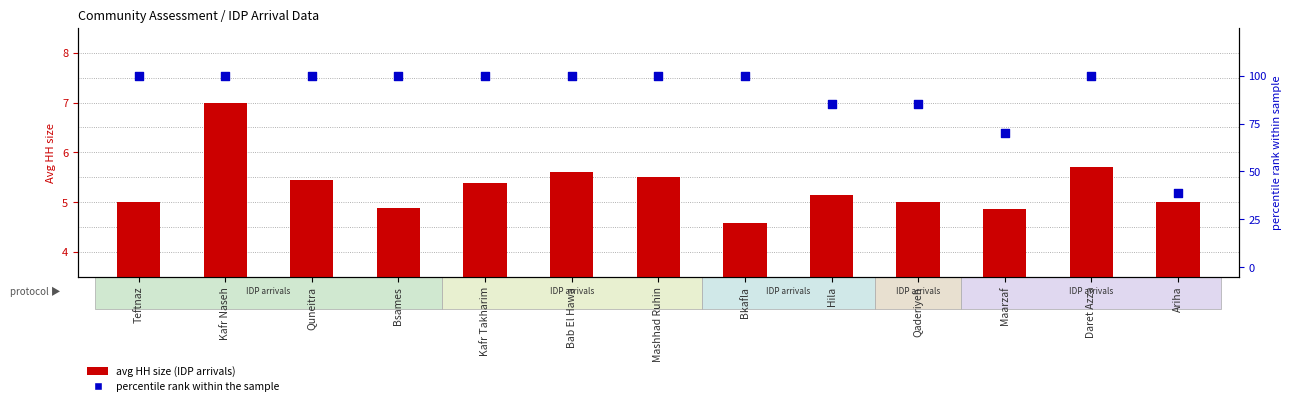

Which series reaches the minimum Y coordinate?

avg HH size (IDP arrivals)